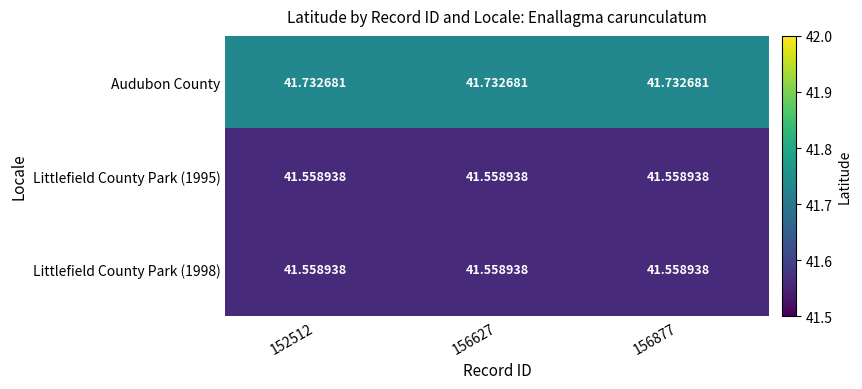

Which series has the largest total across all categories?

Audubon County